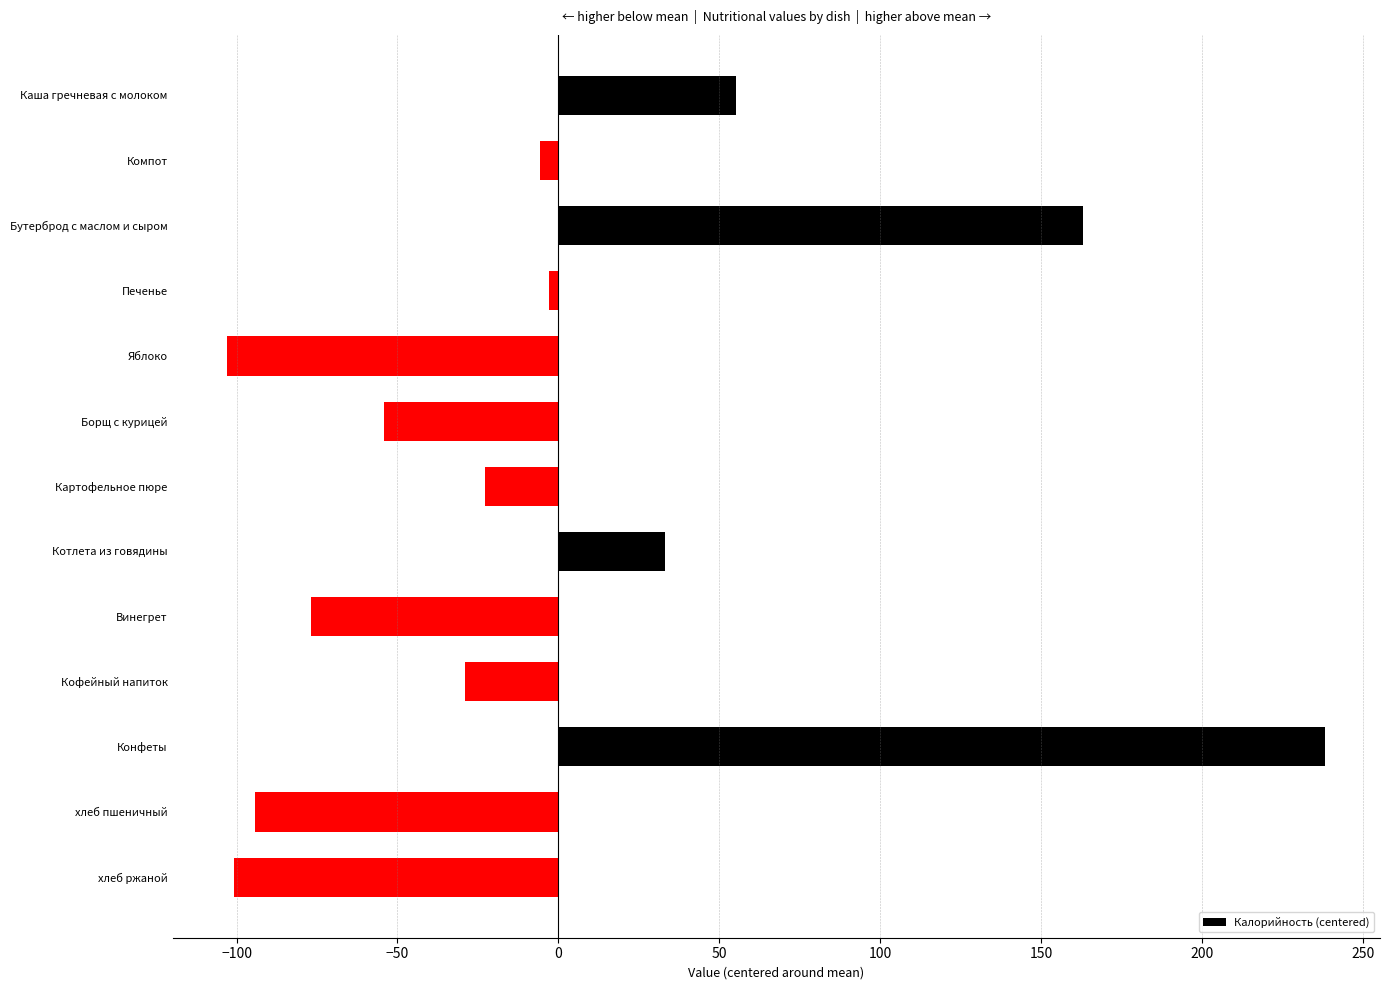

What is the maximum value shown in the chart?

238.3